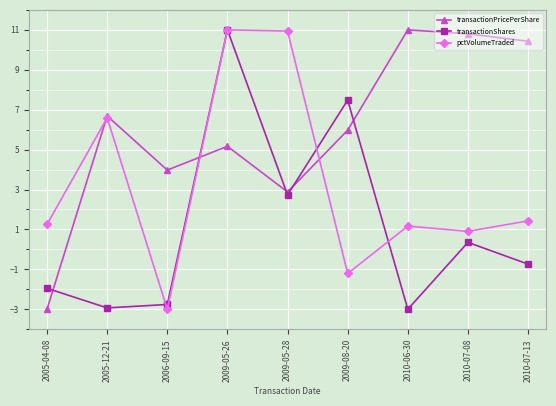

What is the difference between the transactionPricePerShare values at 2009-08-20 and 2006-09-15?

2.0